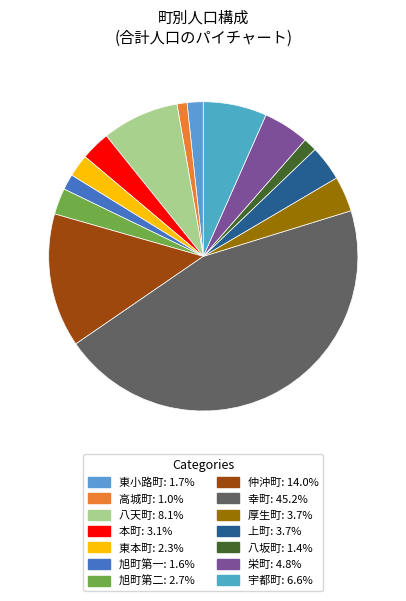

What percentage is NOT represented by 上町?

96.3%